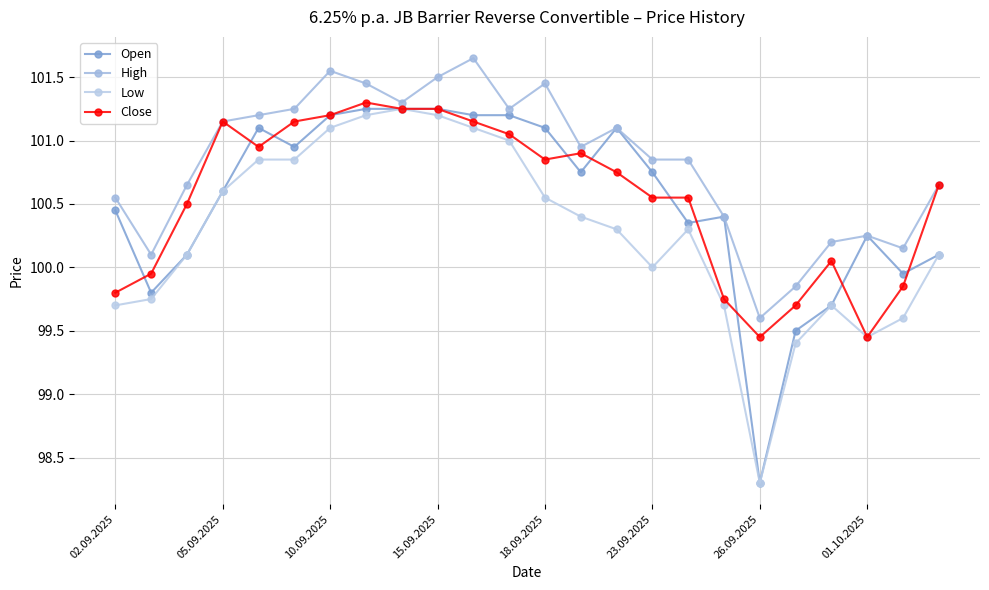

Rank the series by their maximum value, from lowest to highest.

Open, Low, Close, High